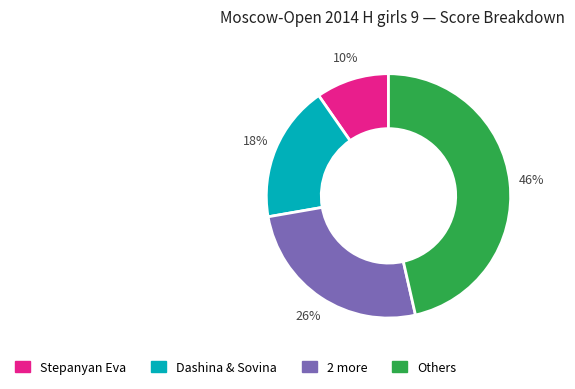

How many segments does this pie chart have?

4